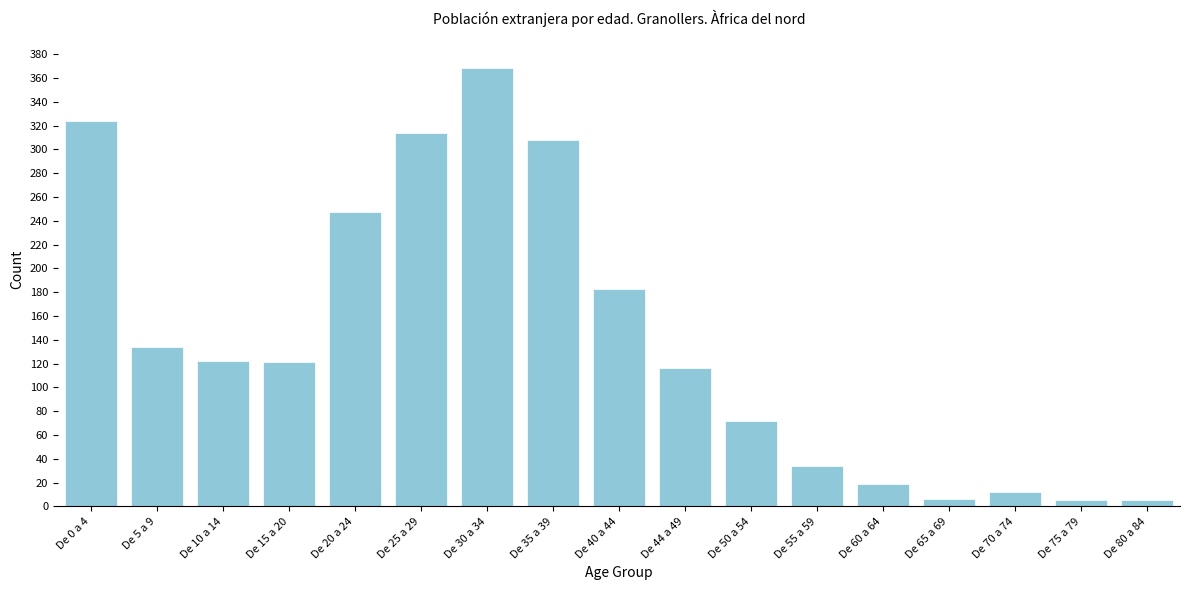

What is the label of the 16th bar from the right?

De 5 a 9